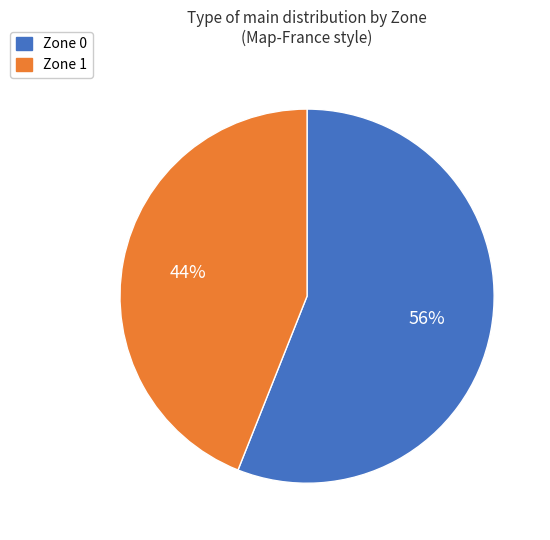

True or false: Zone 0 accounts for 43% of the total.

False